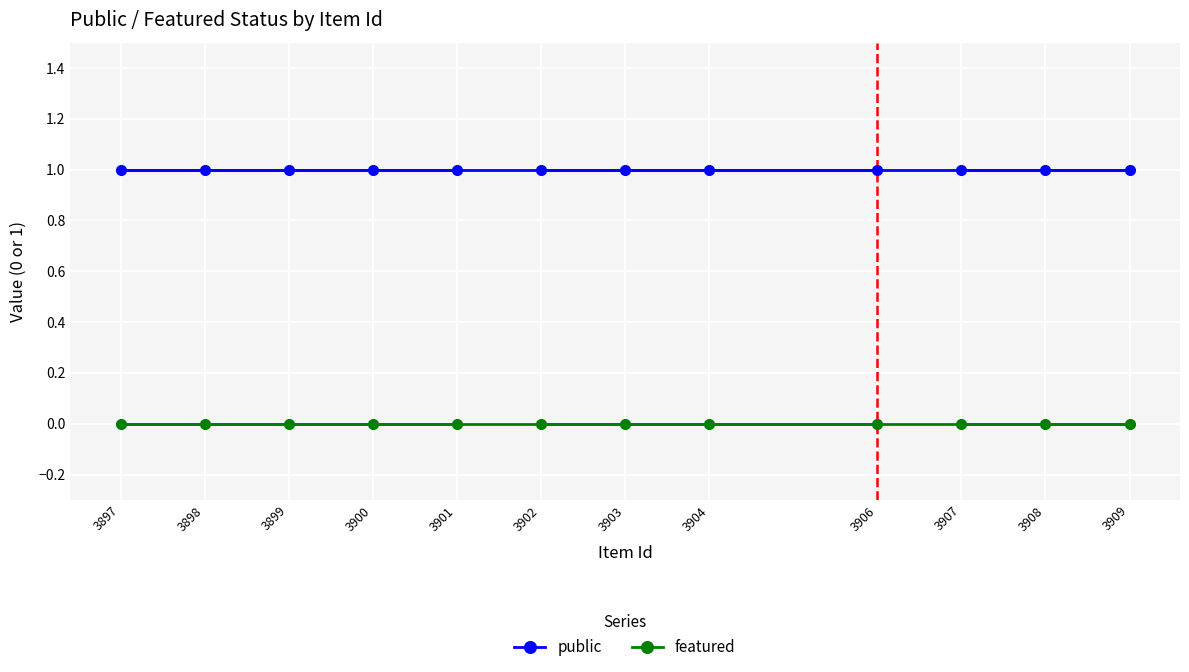

How many lines are shown in the chart?

2